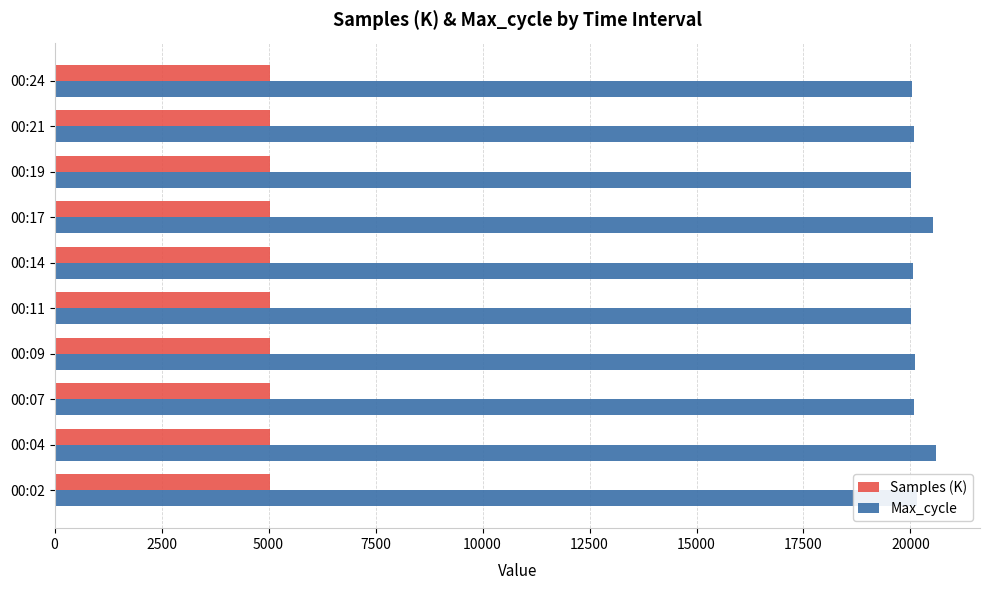

What is the average value of the Samples (K) series?

5030.3